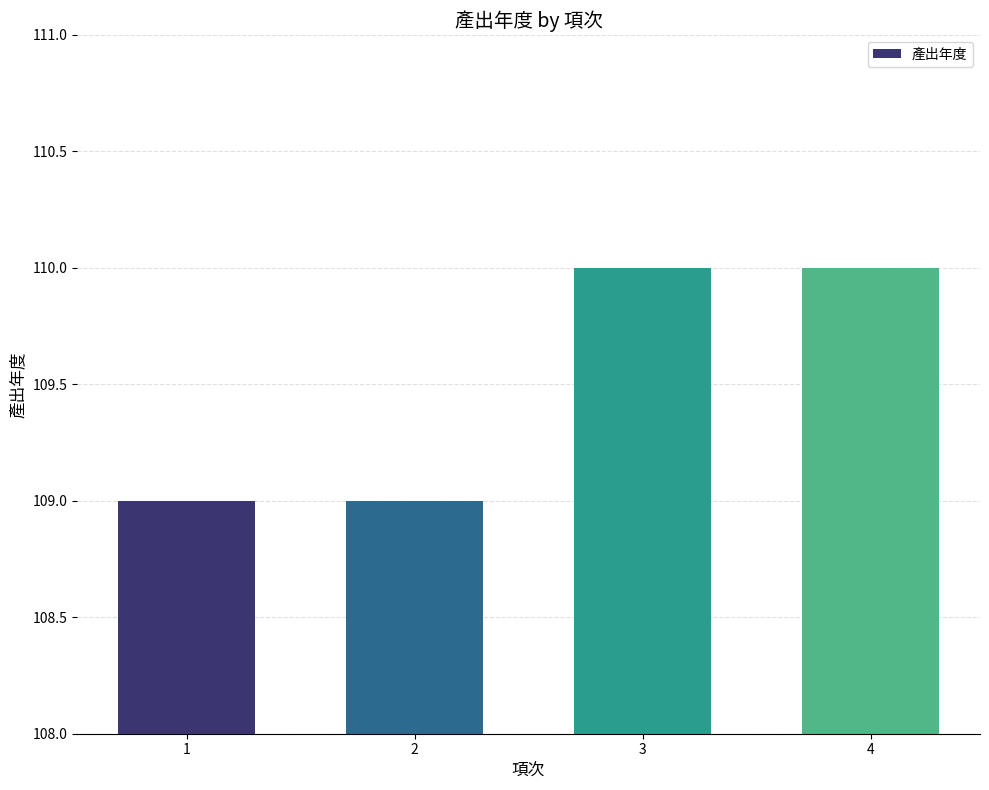

Approximately how many times larger is the value at 2 compared to 4?

1.0